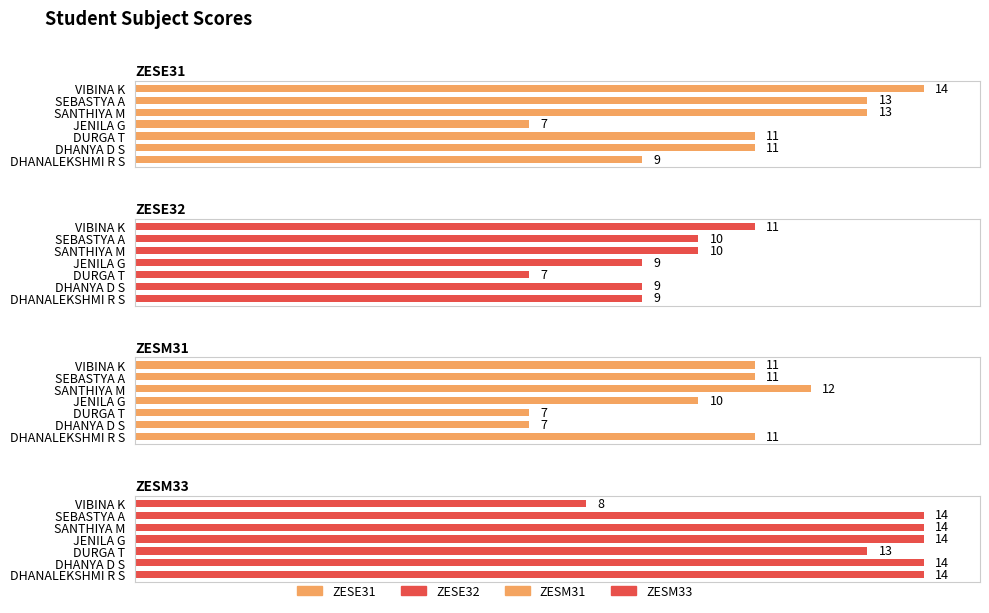

How many bars are there in each group?

4